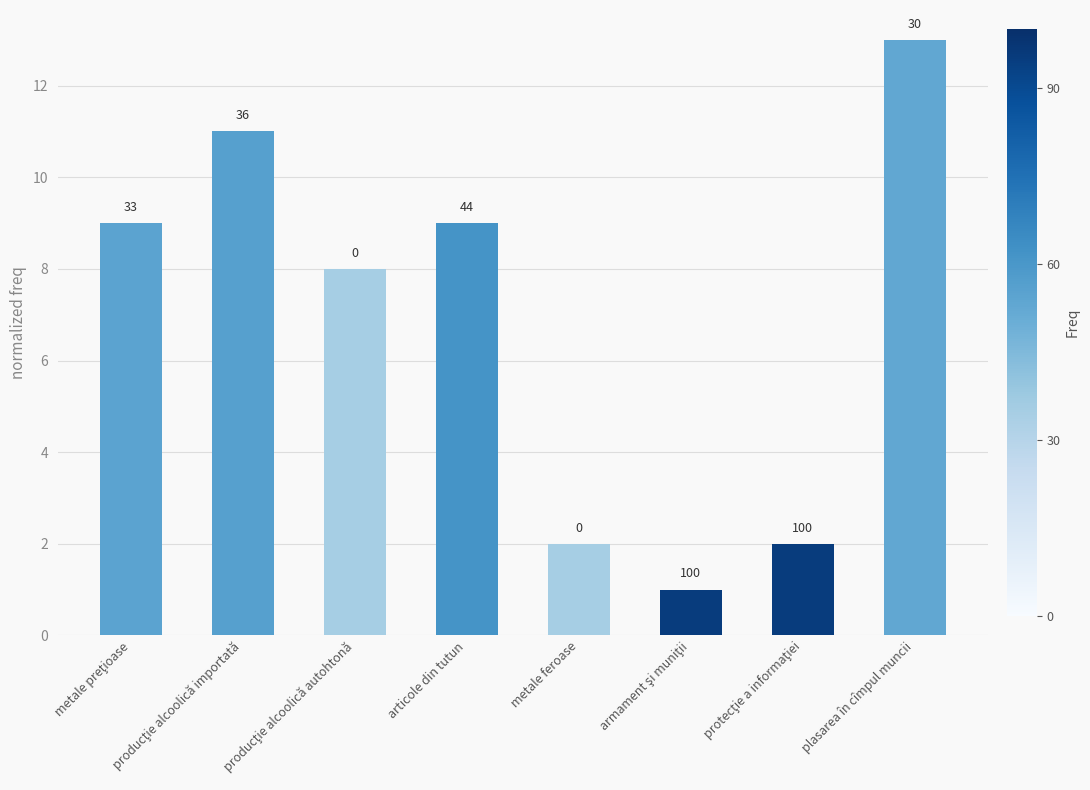

How many bars are there in total?

8